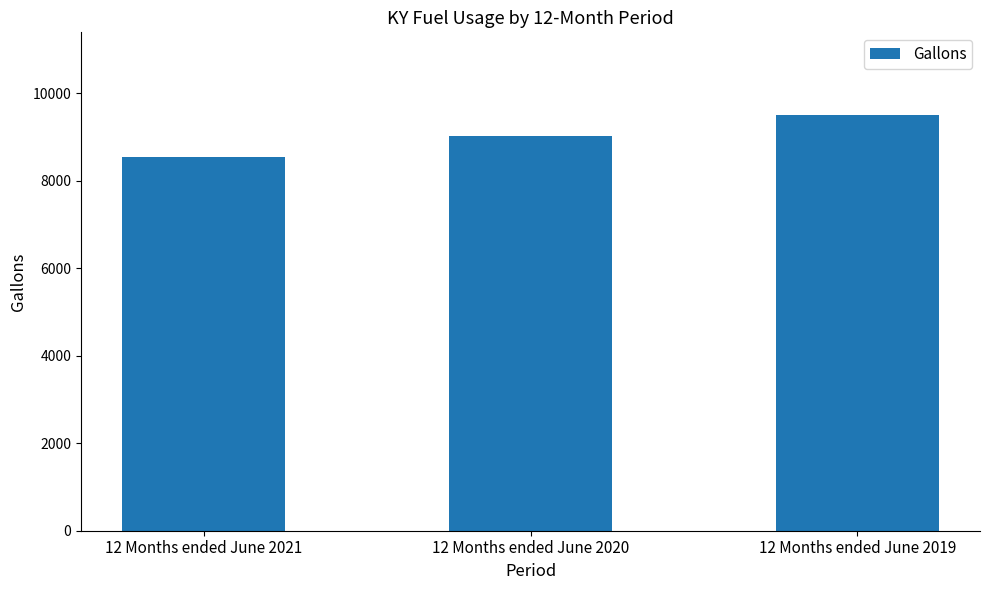

Are the bars horizontal?

No